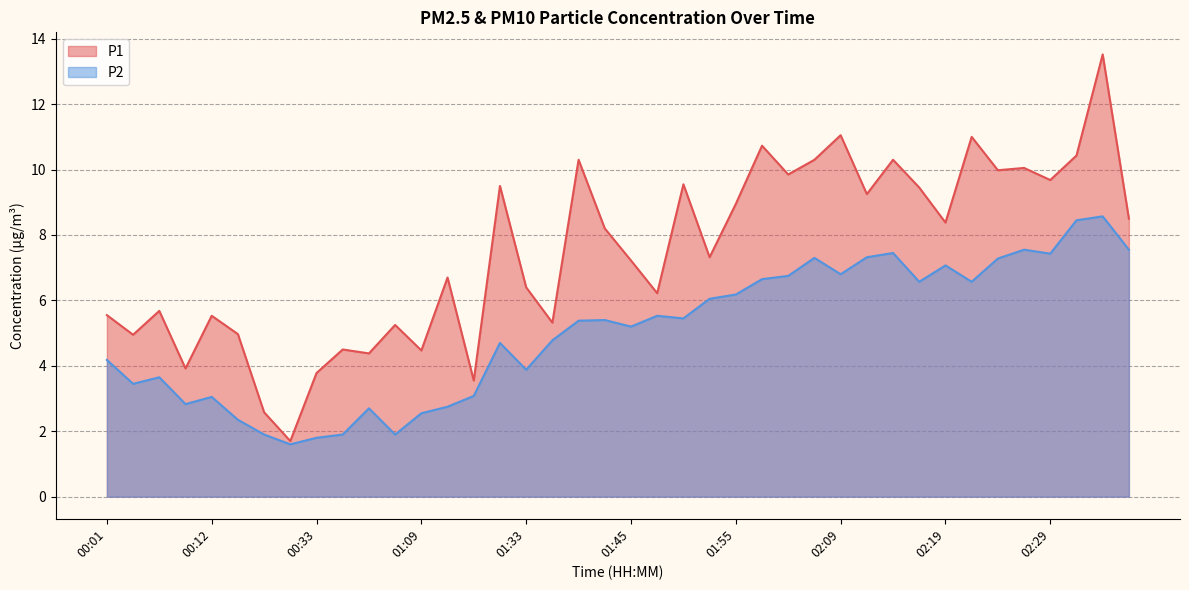

Rank the series at 00:04 from lowest to highest value.

P2, P1